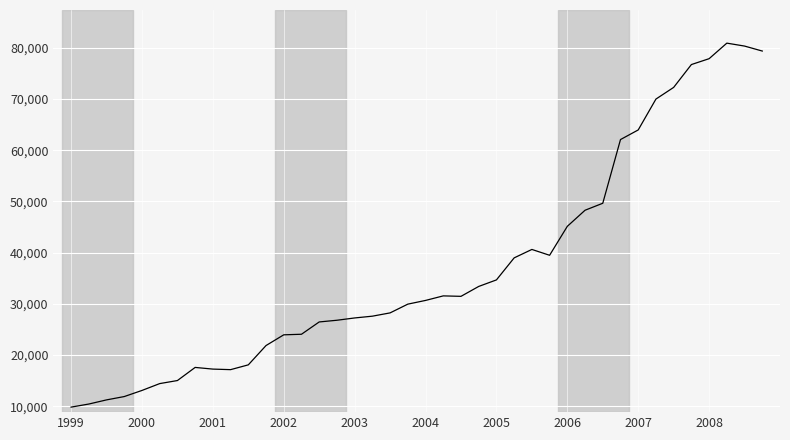

What is the difference between the maximum and minimum values?

71088